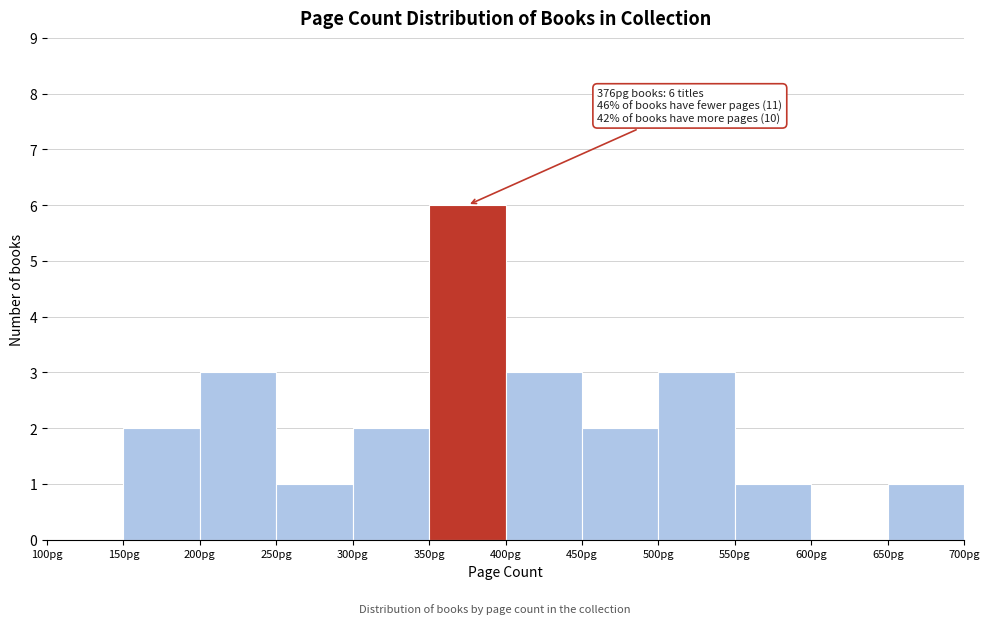

Over which range of the x-axis is the bar tallest?

350 to 400